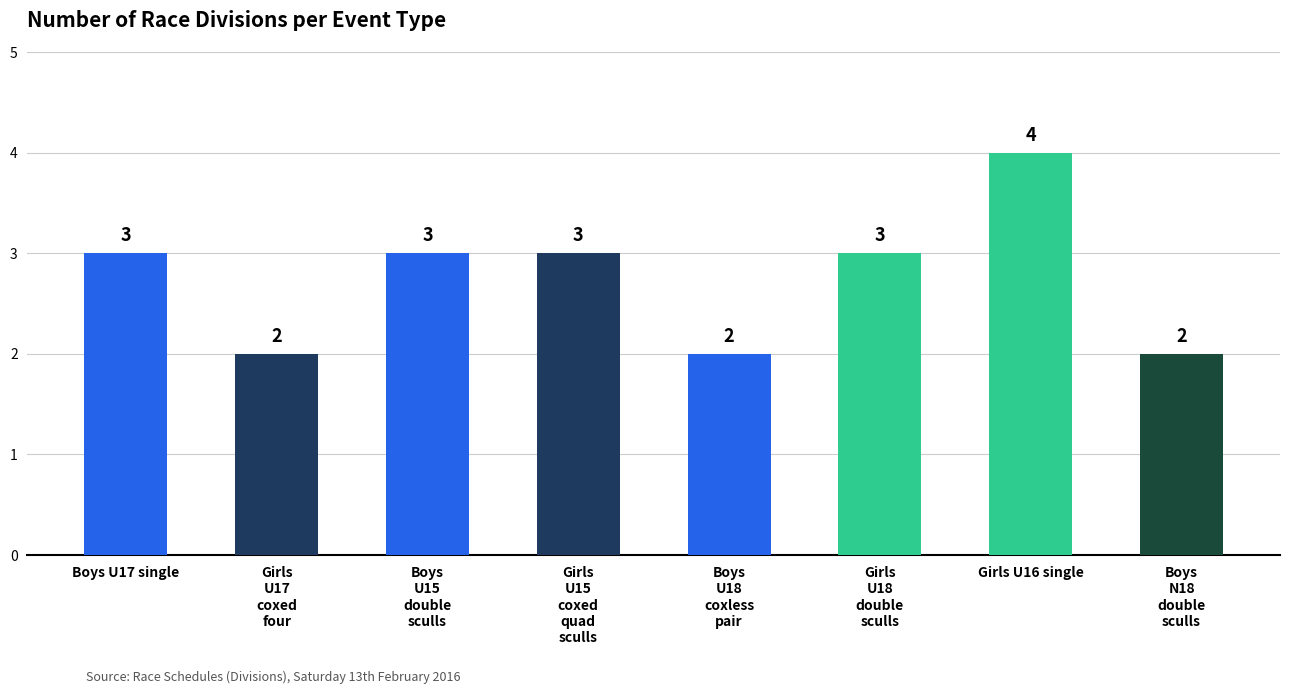

What is the average value?

3